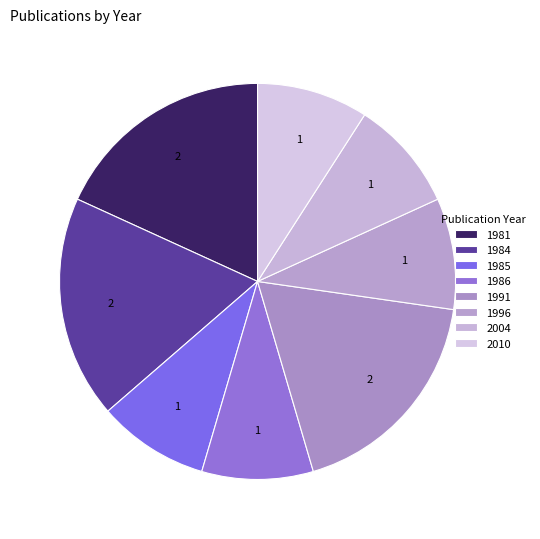

How many segments does this pie chart have?

8